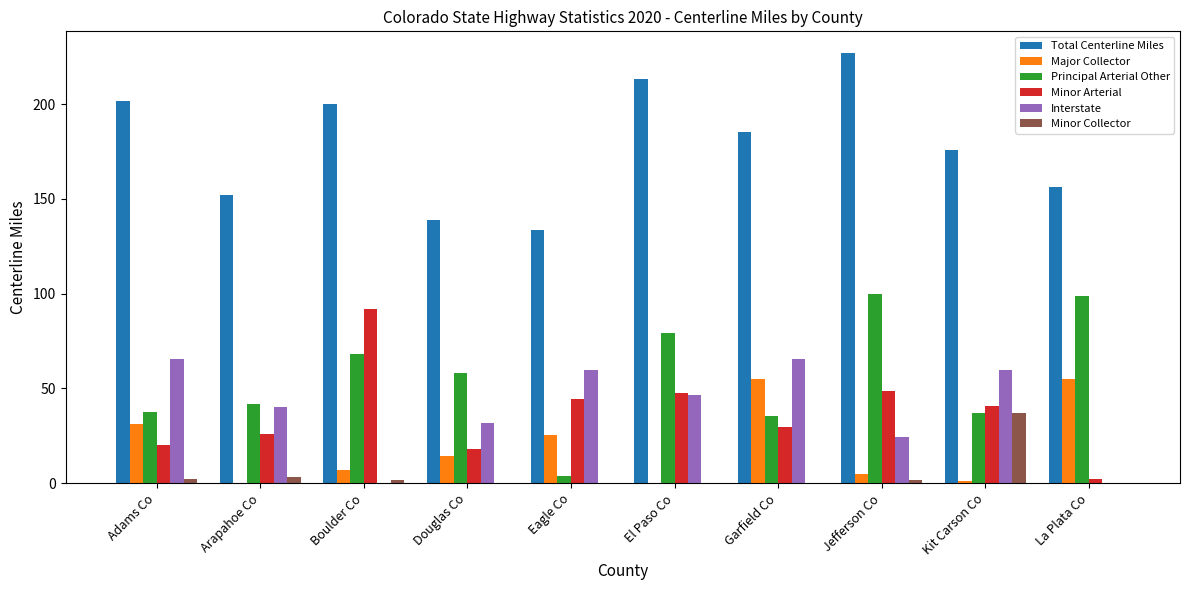

What is the sum of all Total Centerline Miles values?

1784.5